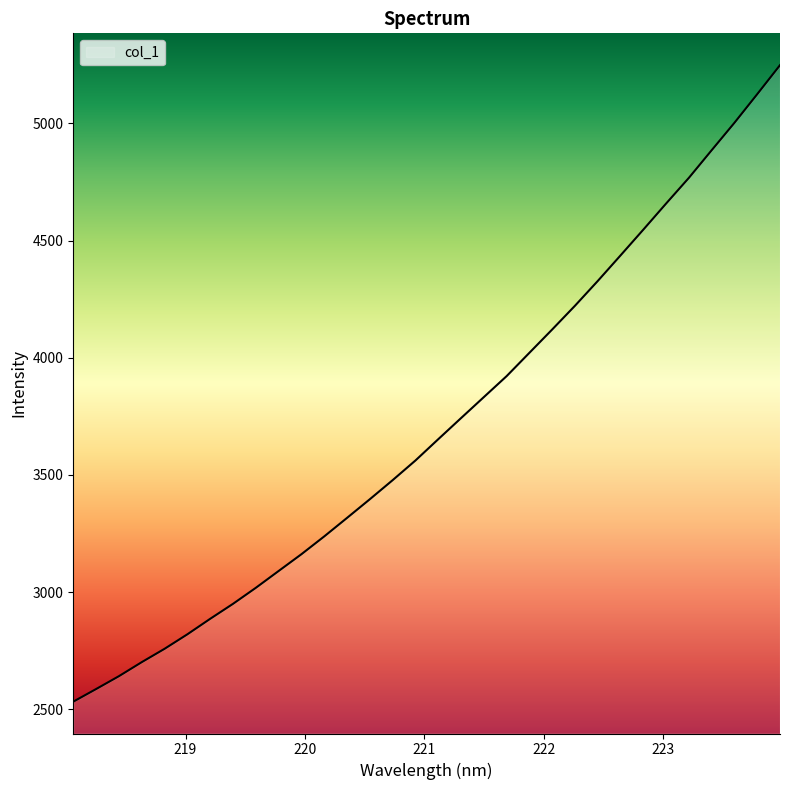

What is the difference between the maximum and minimum values?

2716.1